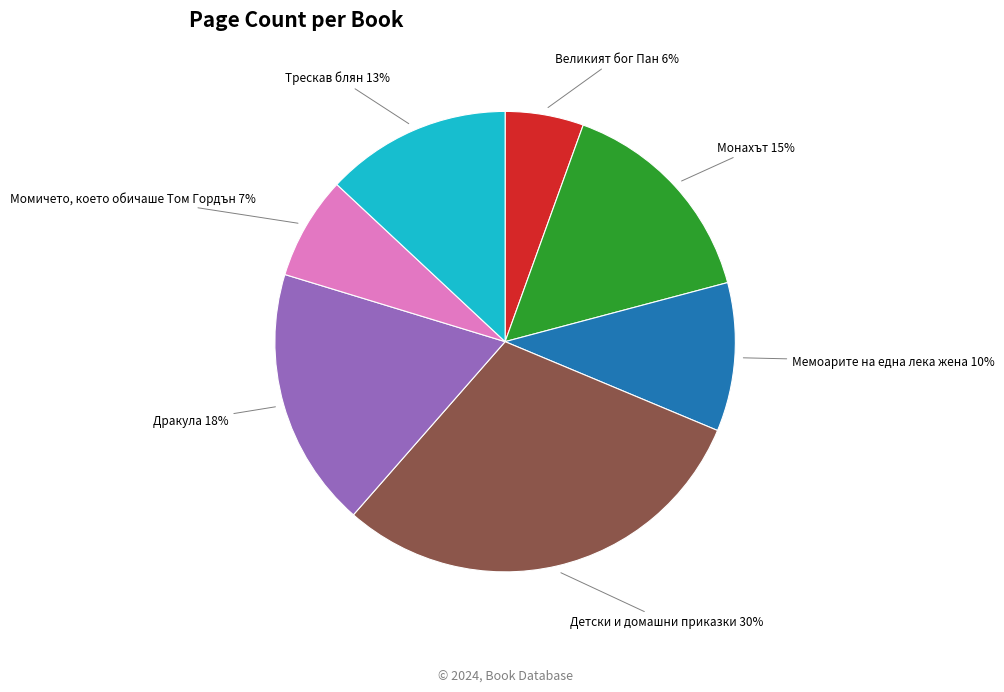

To the nearest percent, what is the average slice percentage?

14%